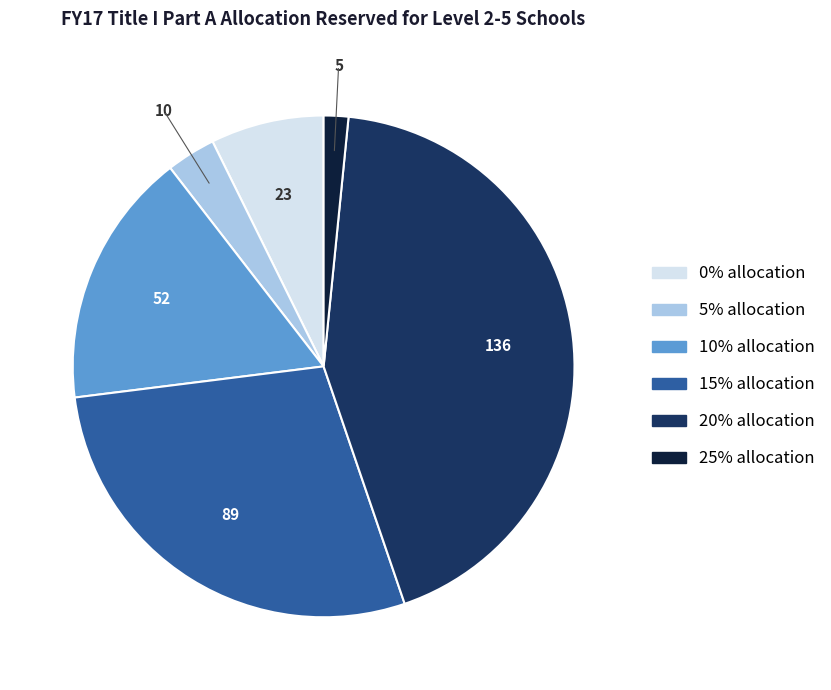

Rank the categories by value from highest to lowest.

20% allocation, 15% allocation, 10% allocation, 0% allocation, 5% allocation, 25% allocation